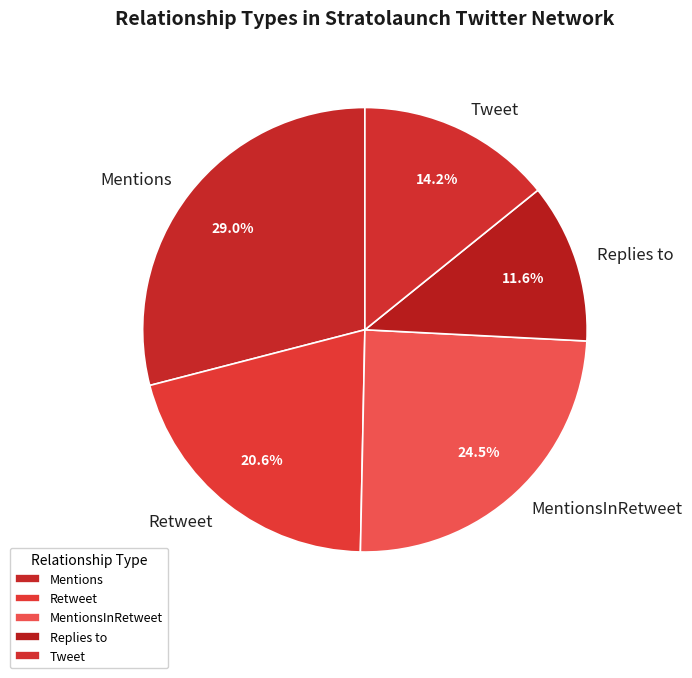

Is there any slice that represents more than half of the pie?

No